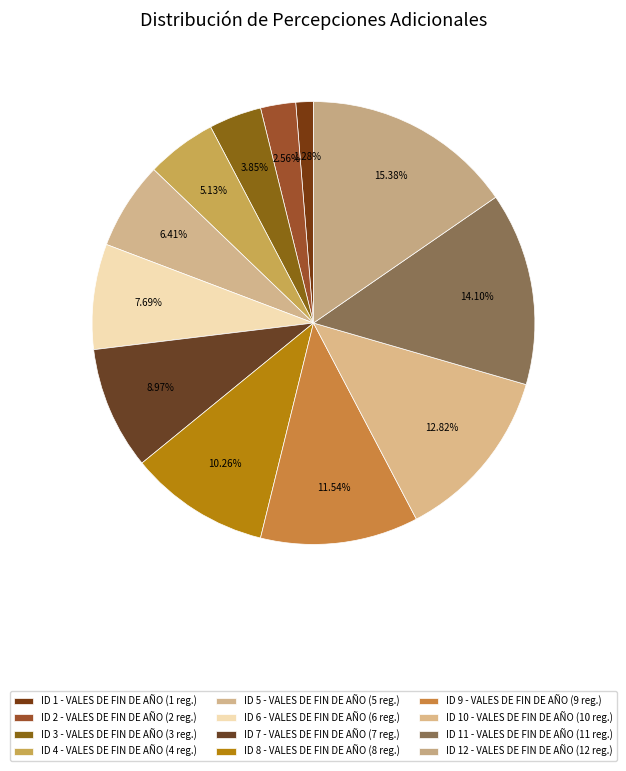

How many slices are in this pie chart?

12